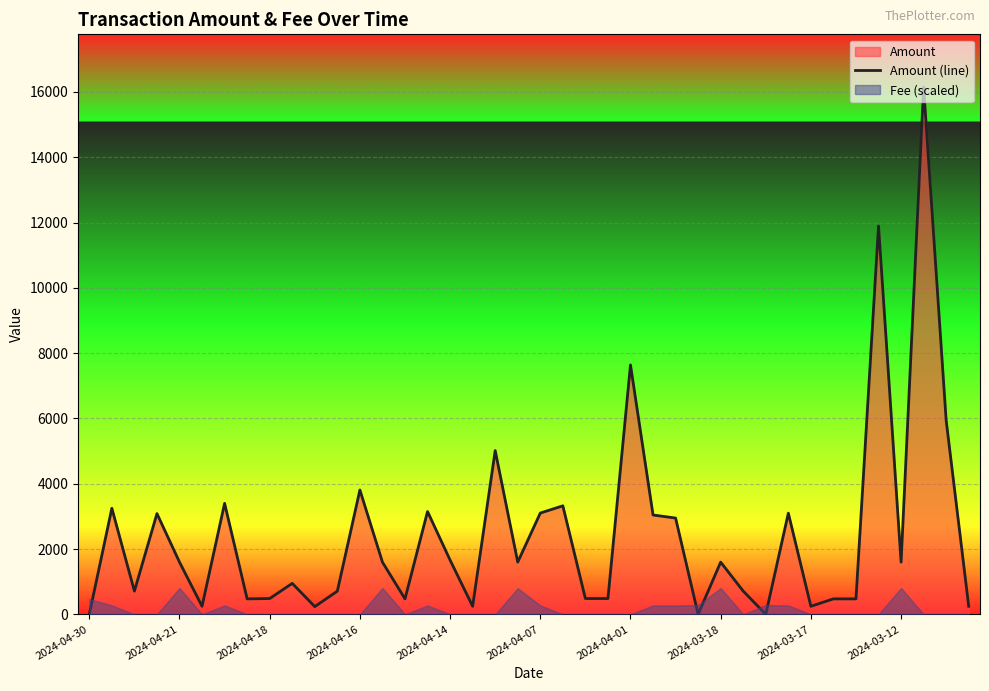

How many data points does each series have?

40